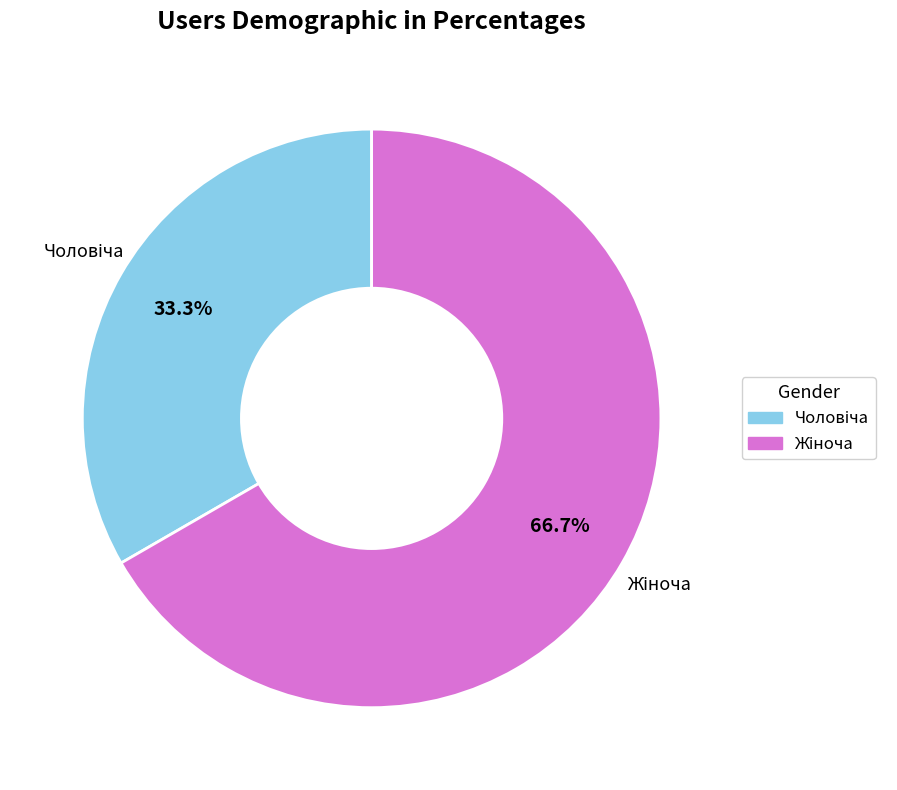

Does any single category account for the majority?

Yes